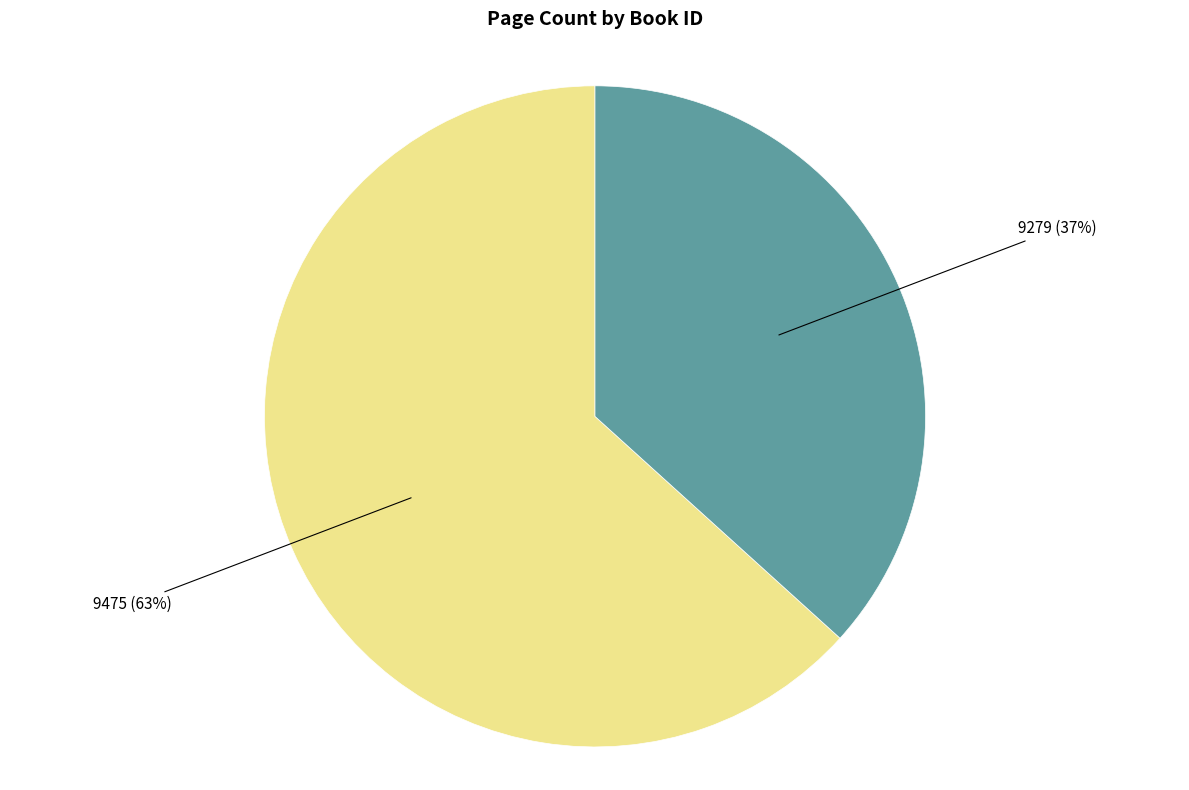

Is there a majority slice in this chart?

Yes